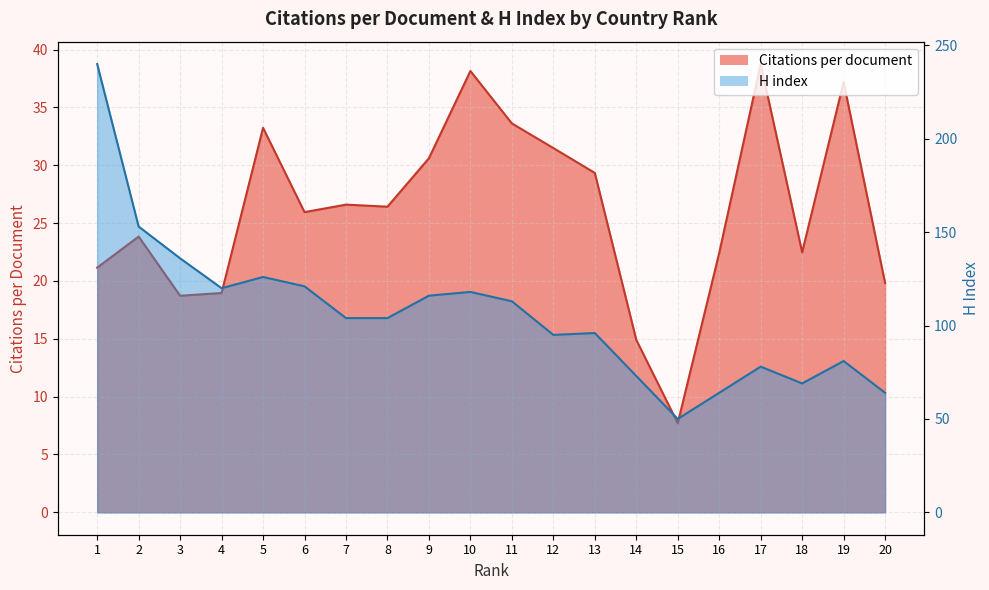

Which series has the largest total across all categories?

H index line